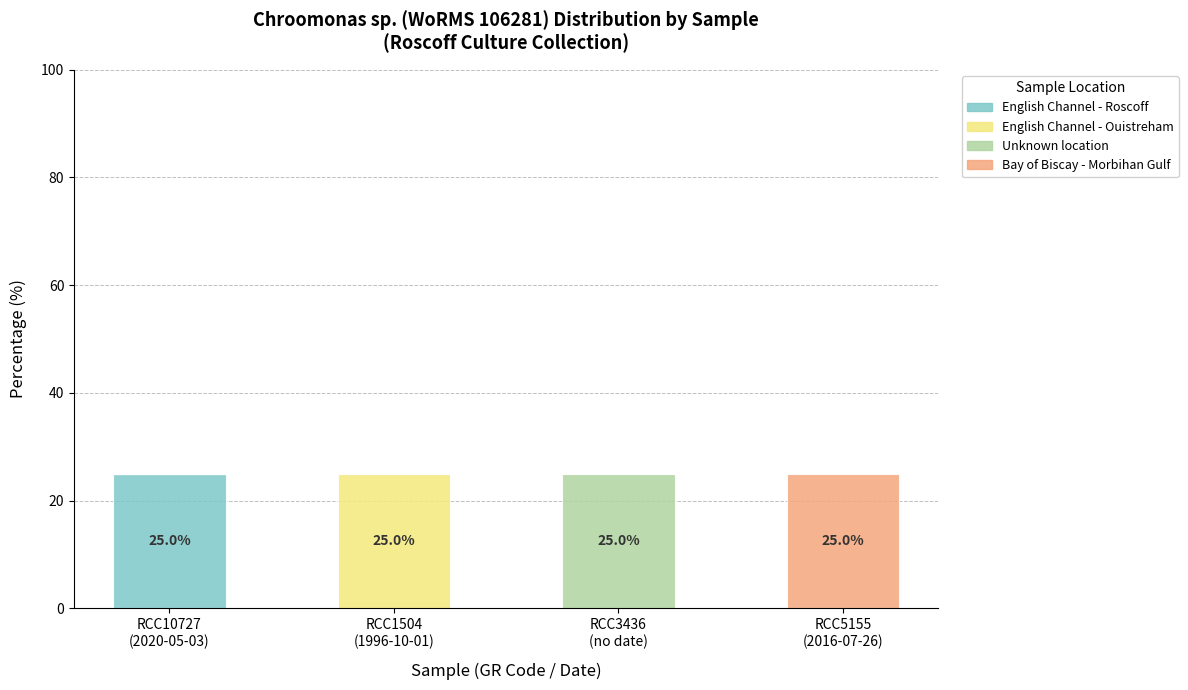

What is the highest value of the English Channel - Roscoff series?

25